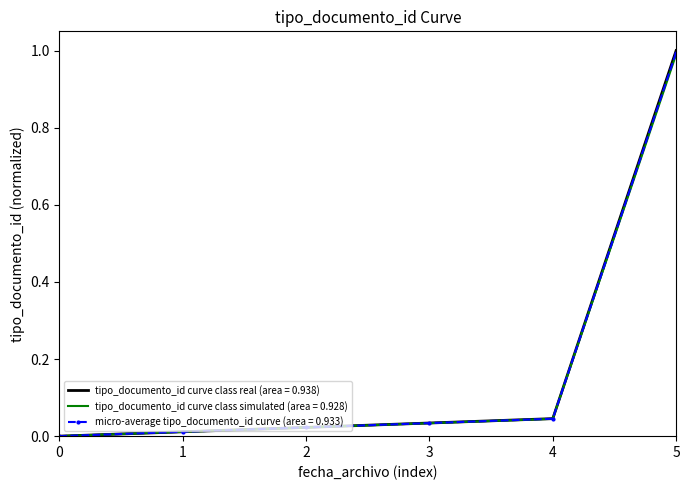

Which series changed the most between 0 and 4?

tipo_documento_id curve class real (area = 0.938)